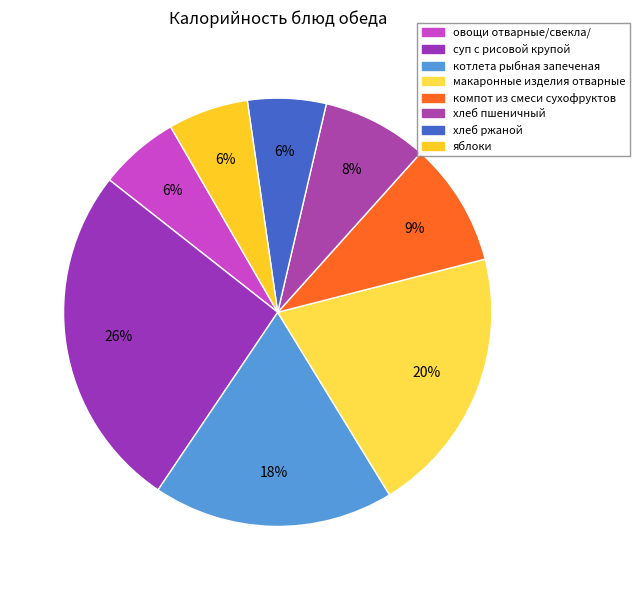

Does any single category account for the majority?

No